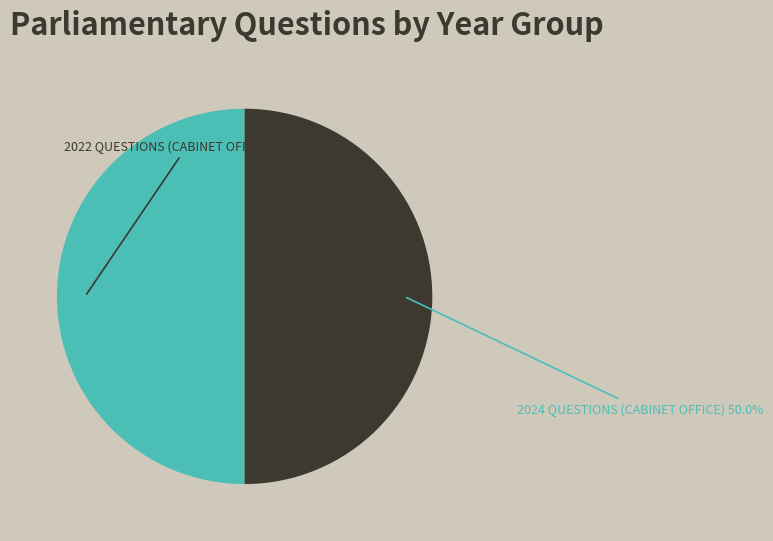

Do 2022 QUESTIONS (CABINET OFFICE) and 2024 QUESTIONS (CABINET OFFICE) together represent more than half of the pie?

Yes